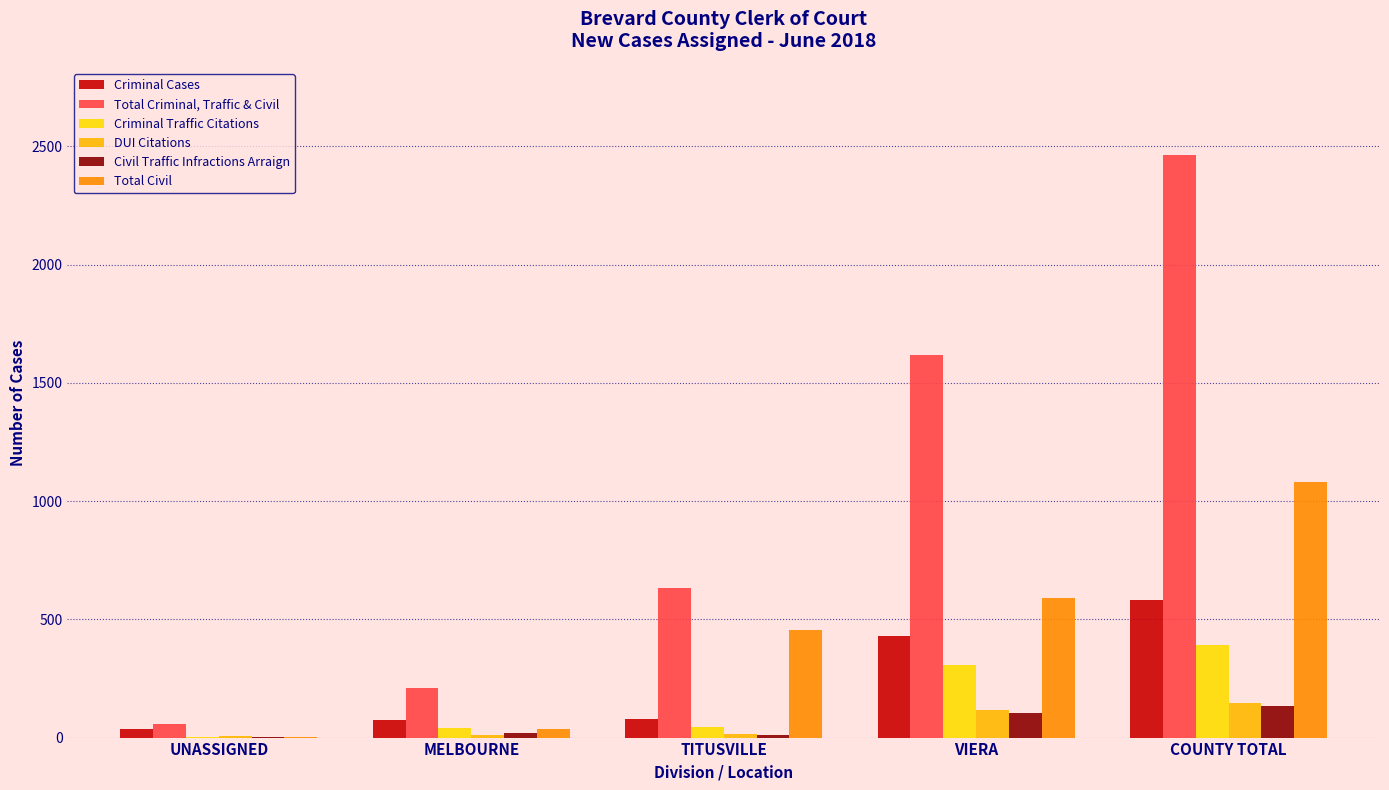

What is the difference between the maximum and minimum values in the Criminal Cases series?

545